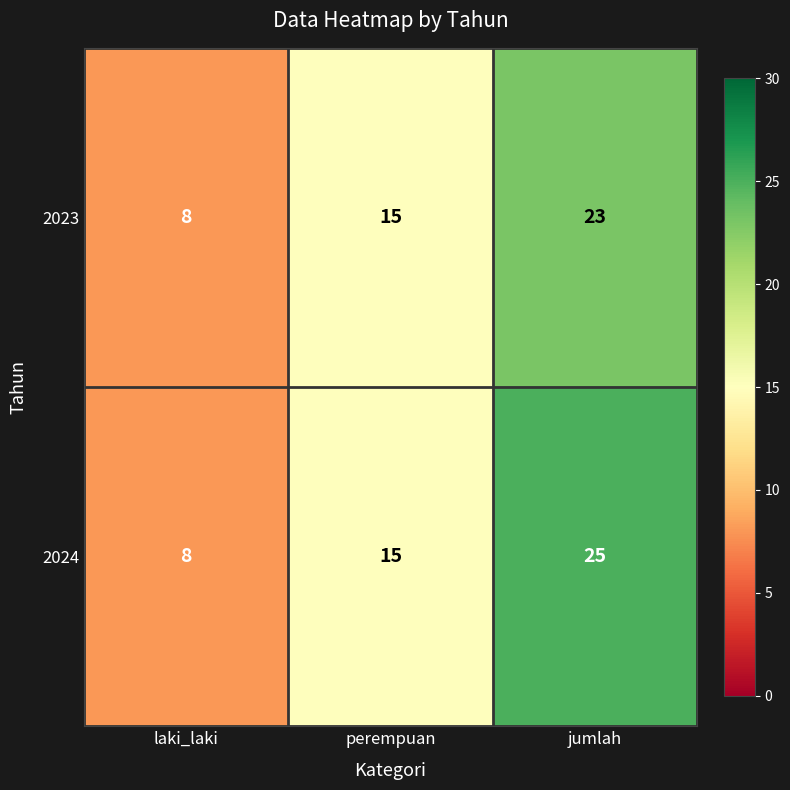

What is the total value across all series at perempuan?

30